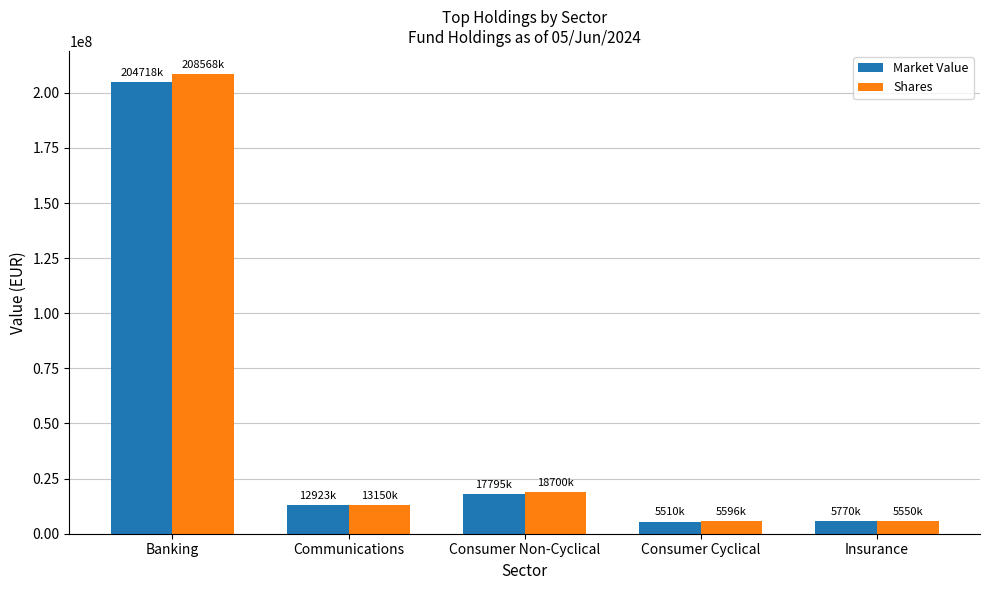

What position from the right is Banking?

5